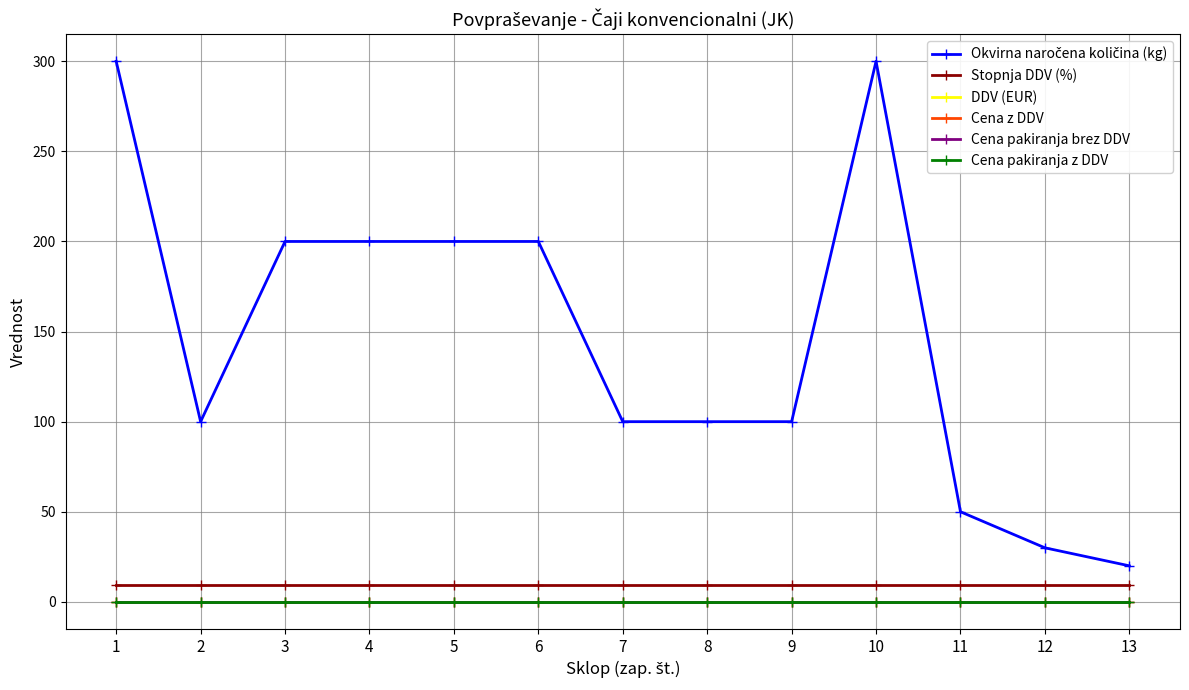

What is the total value across all series at 2?

109.5